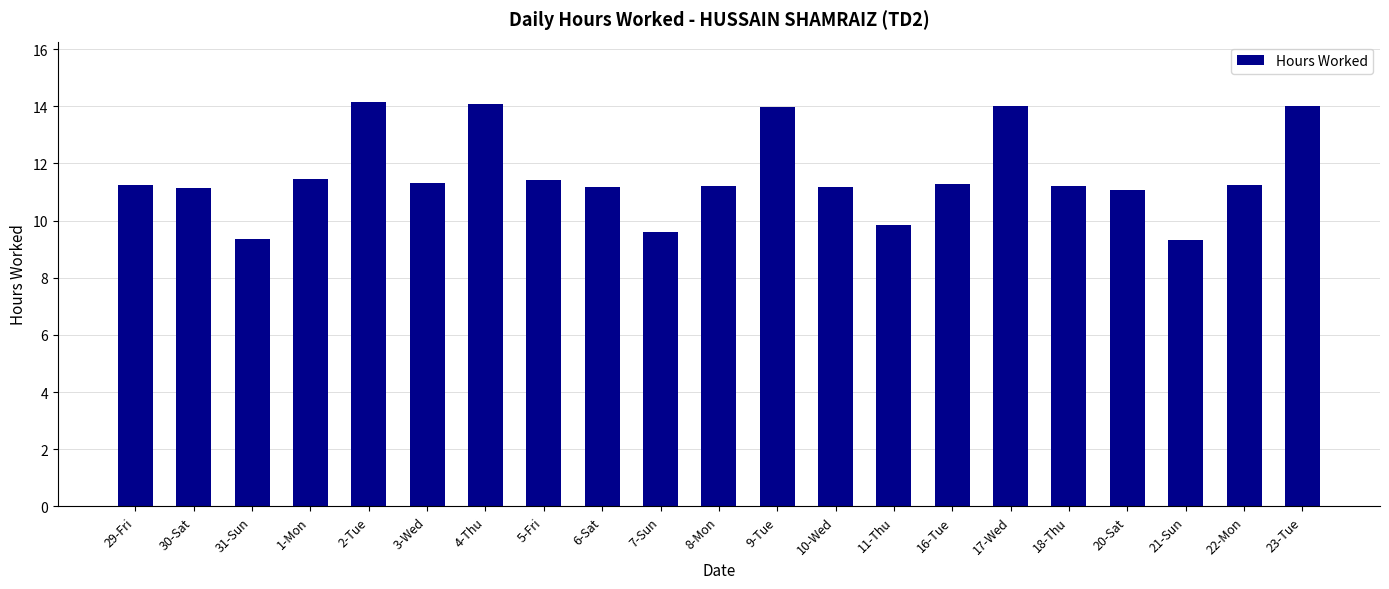

What is the change in value from 4-Thu to 21-Sun?

-4.8